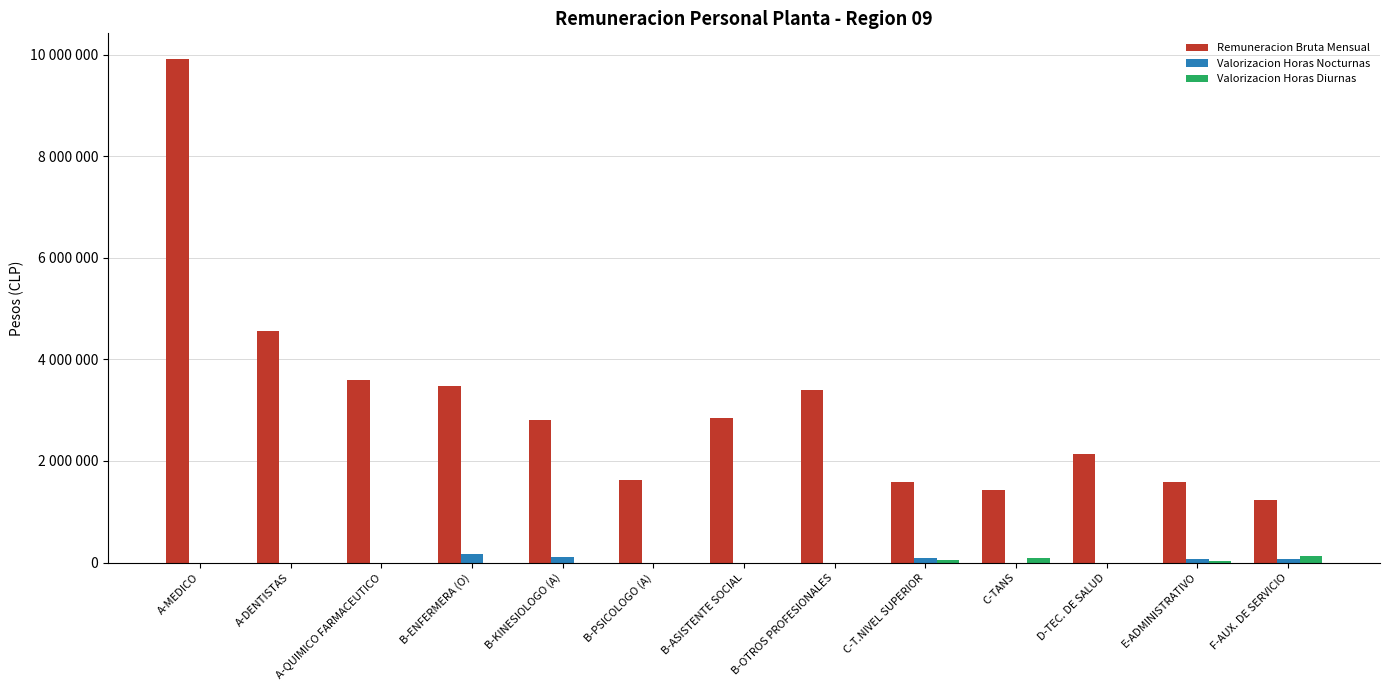

What are all the series names shown in the legend?

Remuneracion Bruta Mensual, Valorizacion Horas Nocturnas, Valorizacion Horas Diurnas